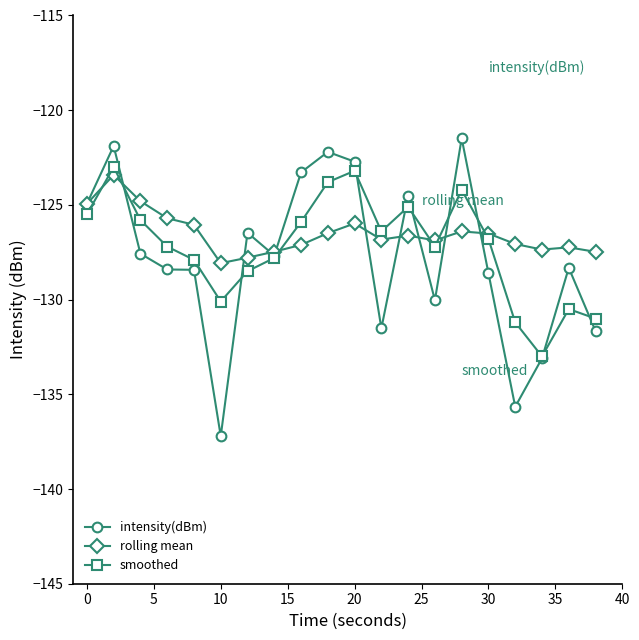

What is the value of the intensity(dBm) point at the 12th from the left?

-131.5